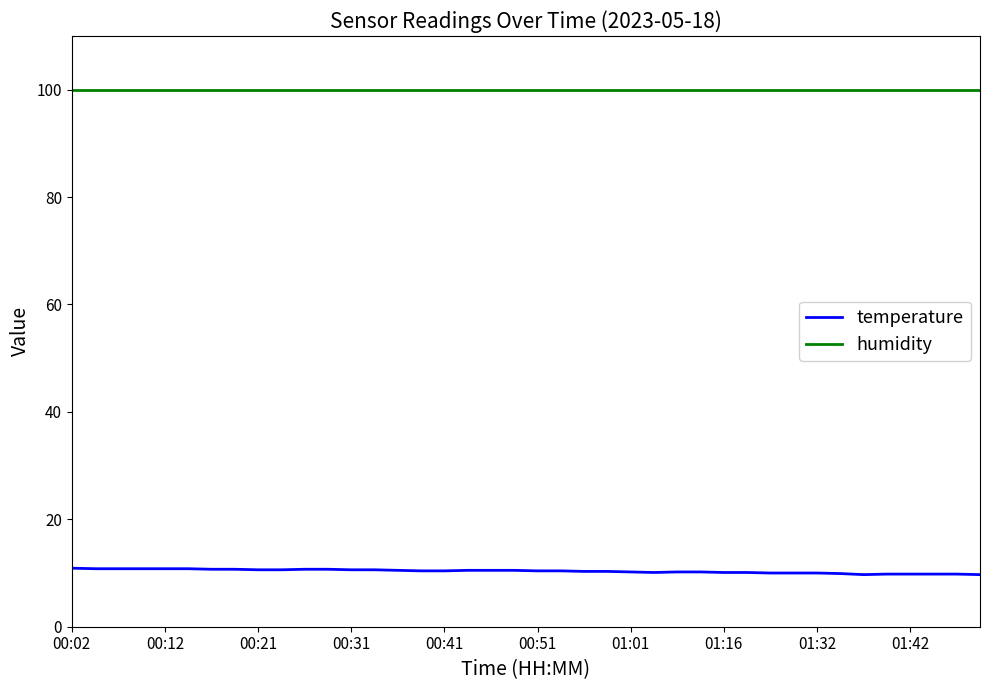

What is the minimum value shown in the chart?

9.7